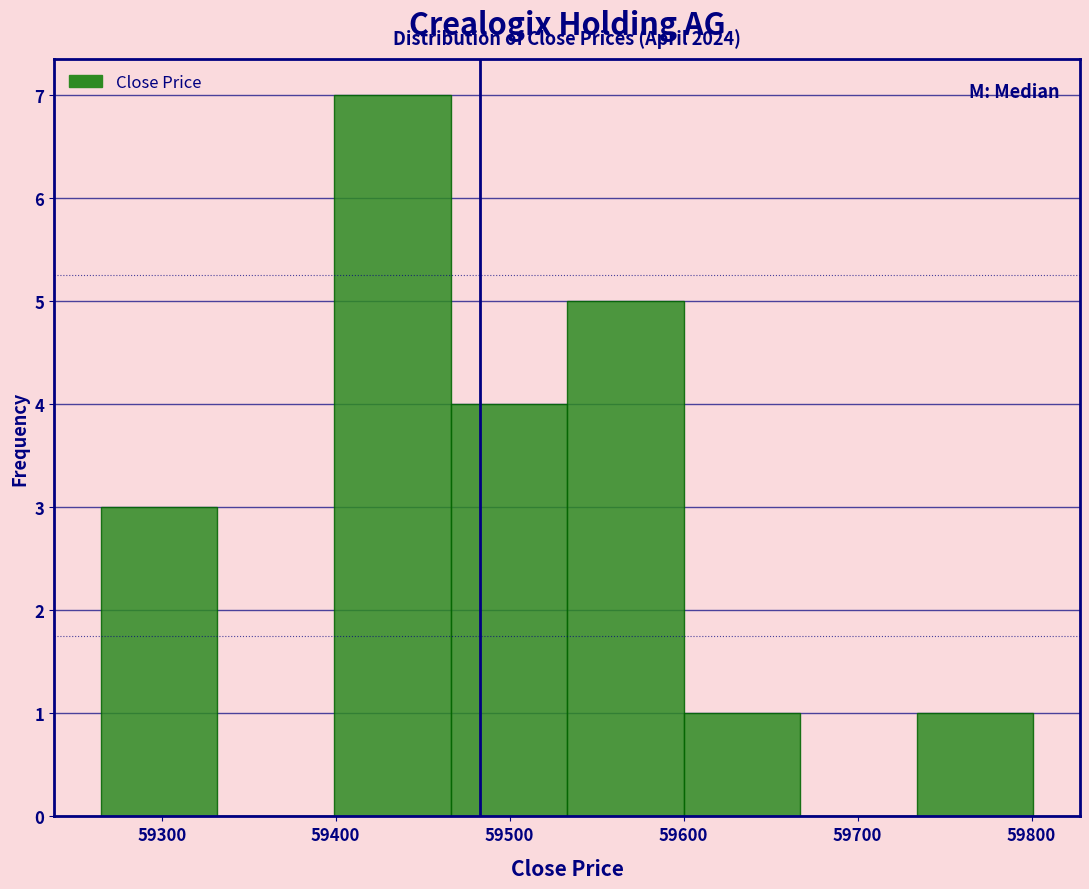

Which range on the x-axis has the tallest bar?

59399 to 59466